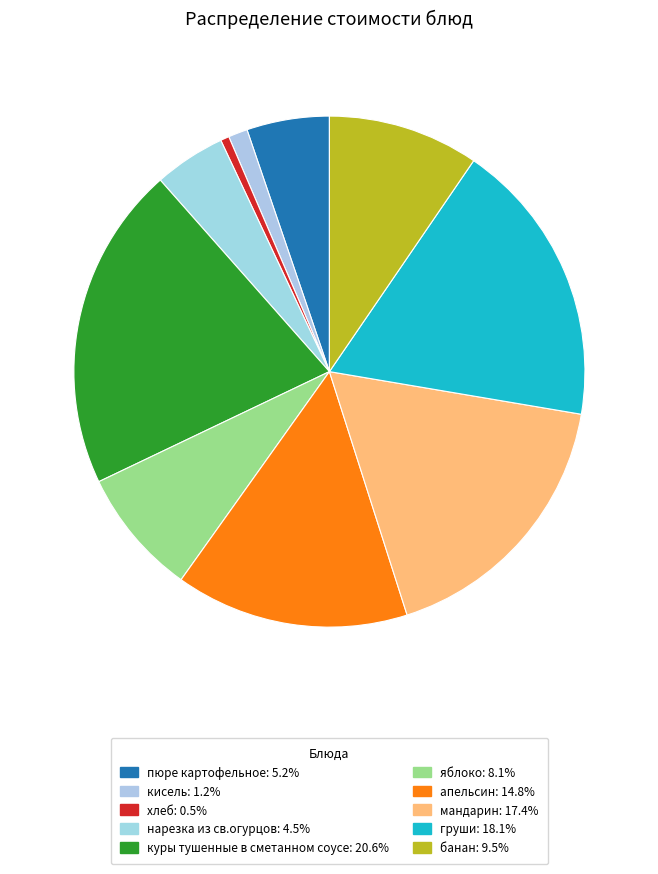

Is it true that пюре картофельное is 5% of the pie?

True